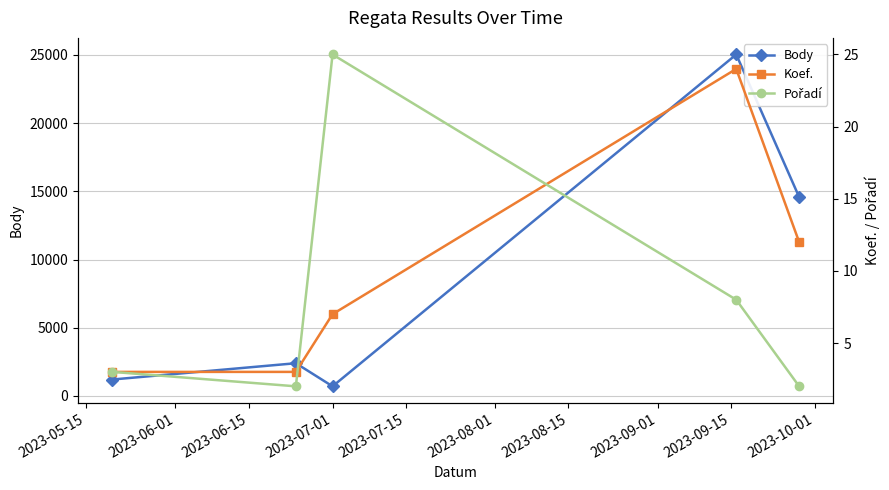

Does the chart display data point markers on the line(s)?

Yes